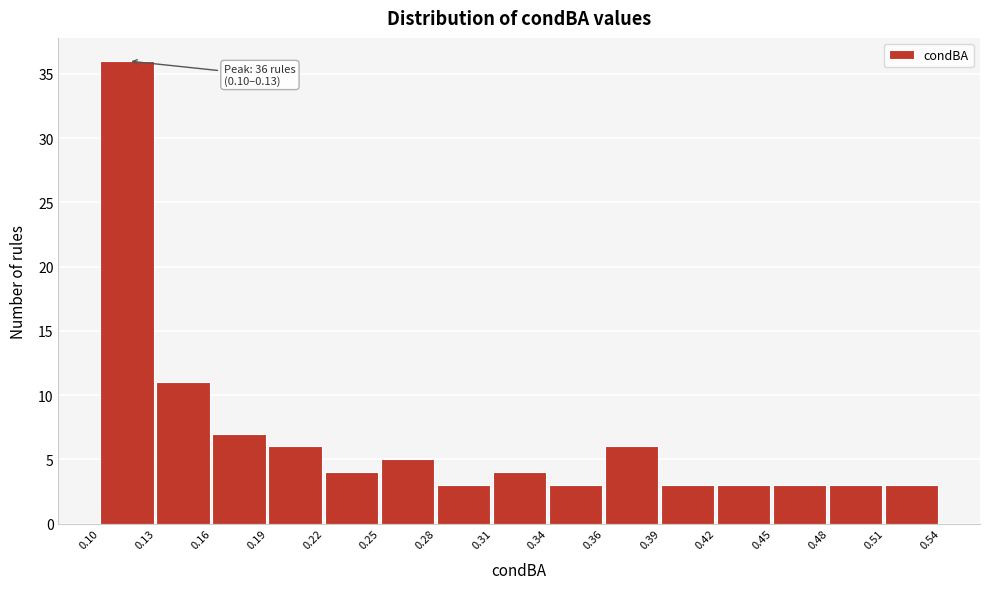

Reading left to right, extract all data points from this chart.

0.10=36	0.13=11	0.16=7	0.19=6	0.22=4	0.25=5	0.28=3	0.31=4	0.34=3	0.36=6	0.39=3	0.42=3	0.45=3	0.48=3	0.51=3